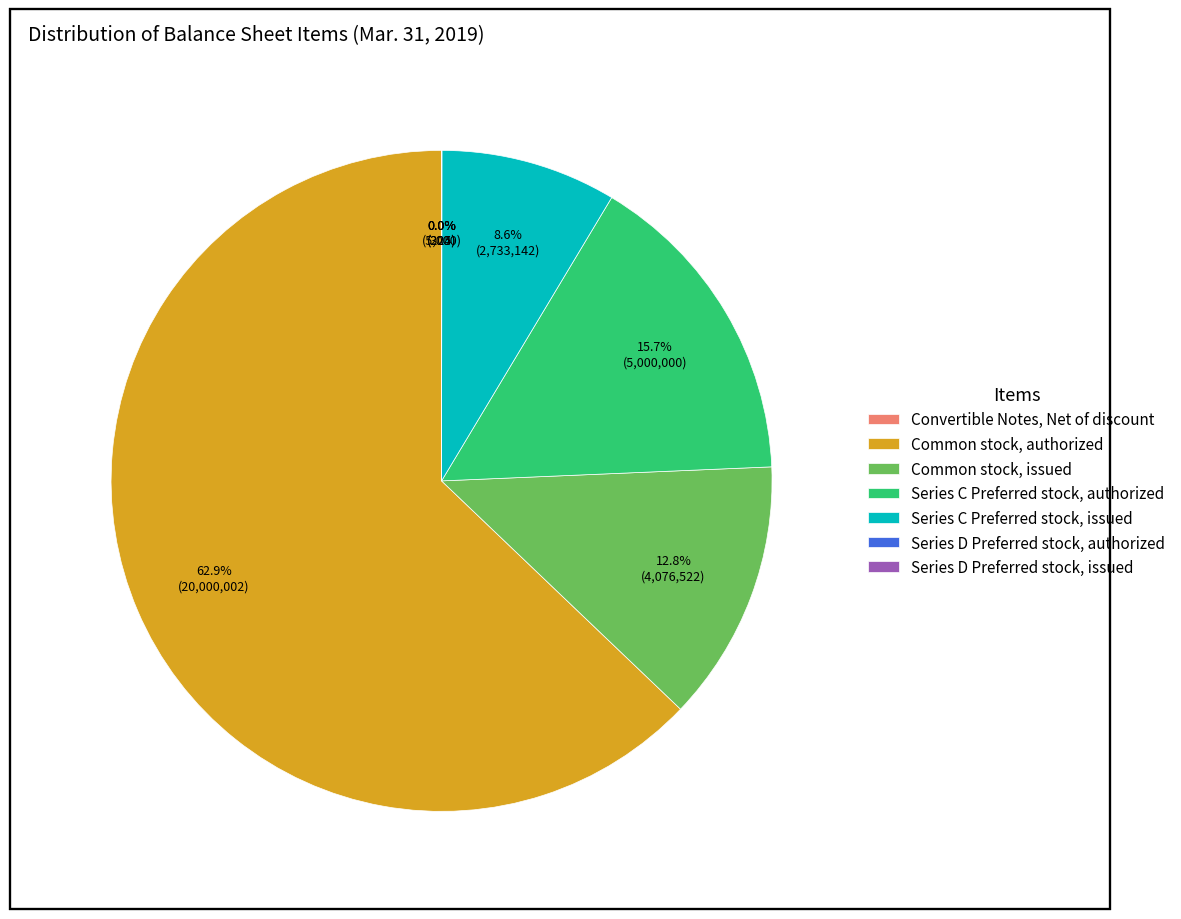

To the nearest percent, what percentage of the pie is Common stock, issued?

13%